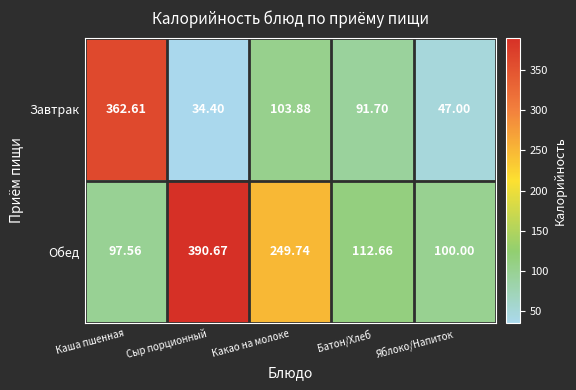

What is the difference between the highest and lowest values at Какао на молоке?

145.9